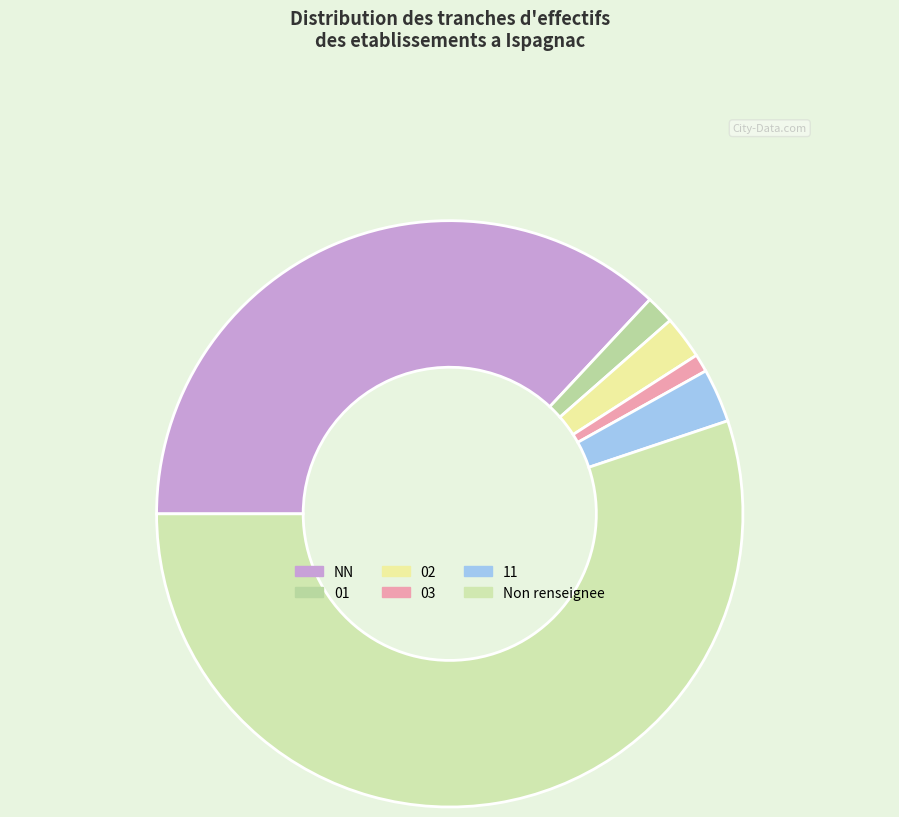

To the nearest percent, what is the difference between the largest and smallest slice percentages?

54%